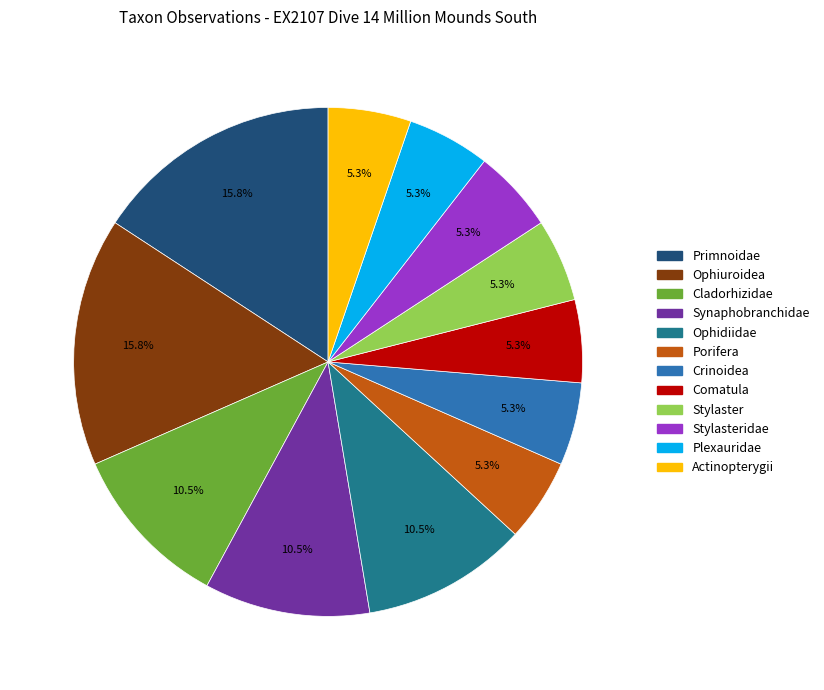

Does any single category account for the majority?

No